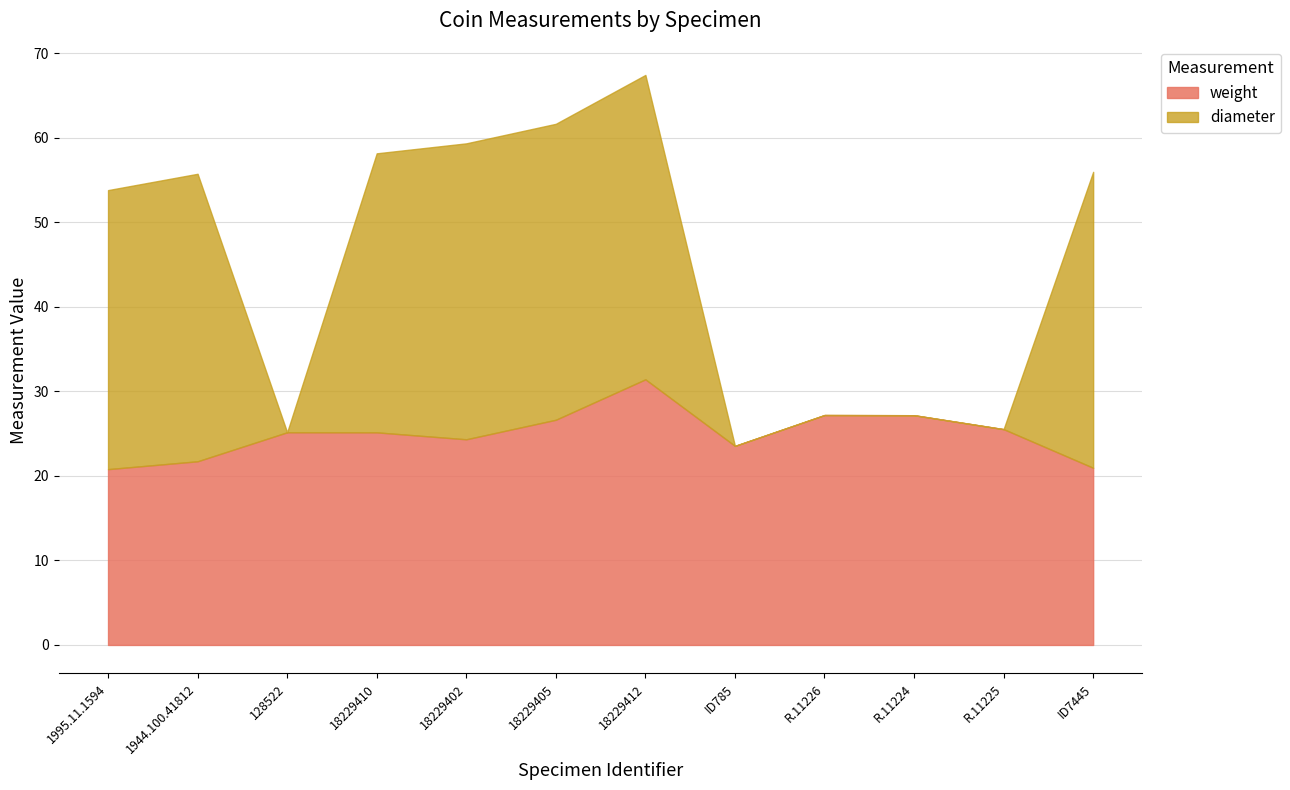

Reading right to left, extract all data points from this chart.

weight: ID7445=20.9	R.11225=25.5	R.11224=27.2	R.11226=27.2	ID785=23.5	18229412=31.4	18229405=26.6	18229402=24.3	18229410=25.1	128522=25.1	1944.100.41812=21.7	1995.11.1594=20.8
diameter: ID7445=35.0	R.11225=0.0	R.11224=0.0	R.11226=0.0	ID785=0.0	18229412=36.0	18229405=35.0	18229402=35.0	18229410=33.0	128522=0.0	1944.100.41812=34.0	1995.11.1594=33.0